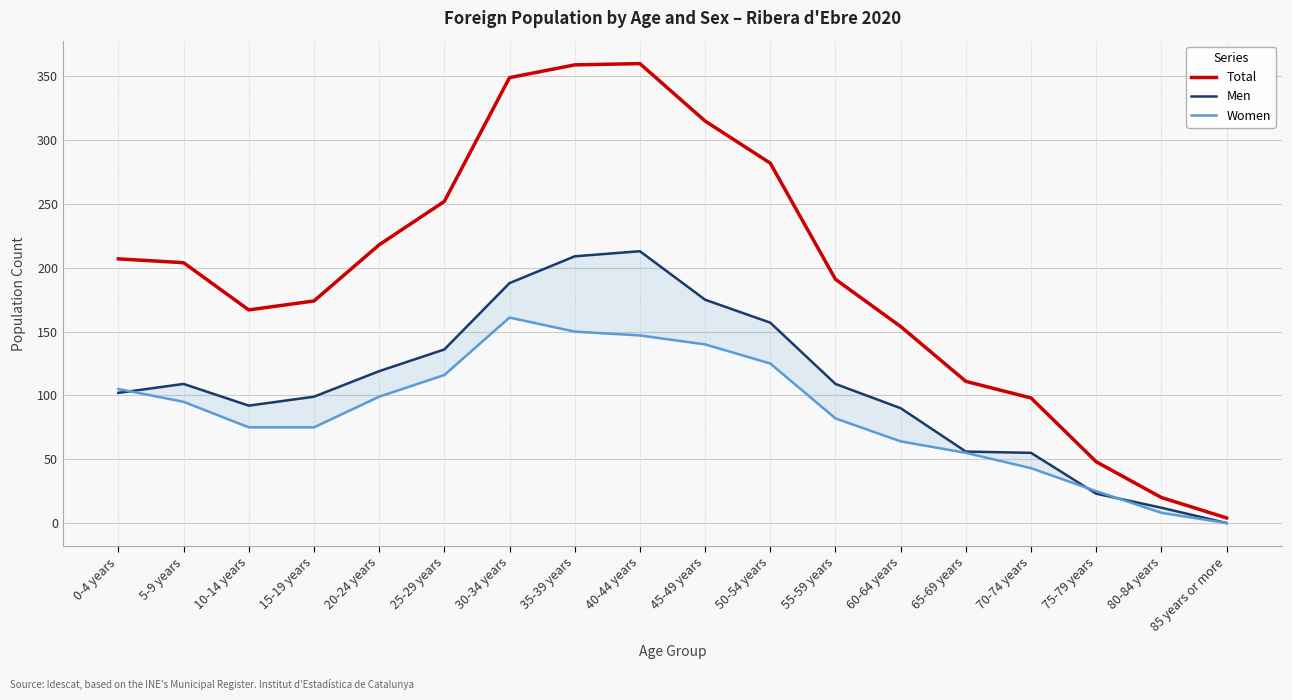

At which category is the sum across all series the highest?

40-44 years